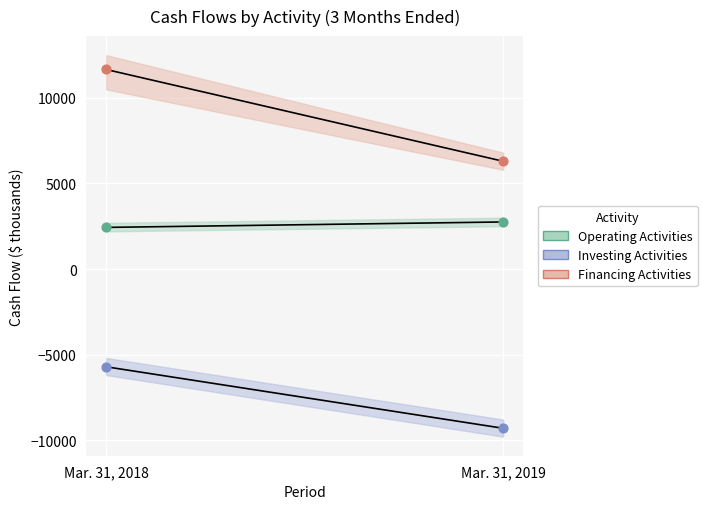

Which series has the largest Y range (max minus min)?

Financing Activities